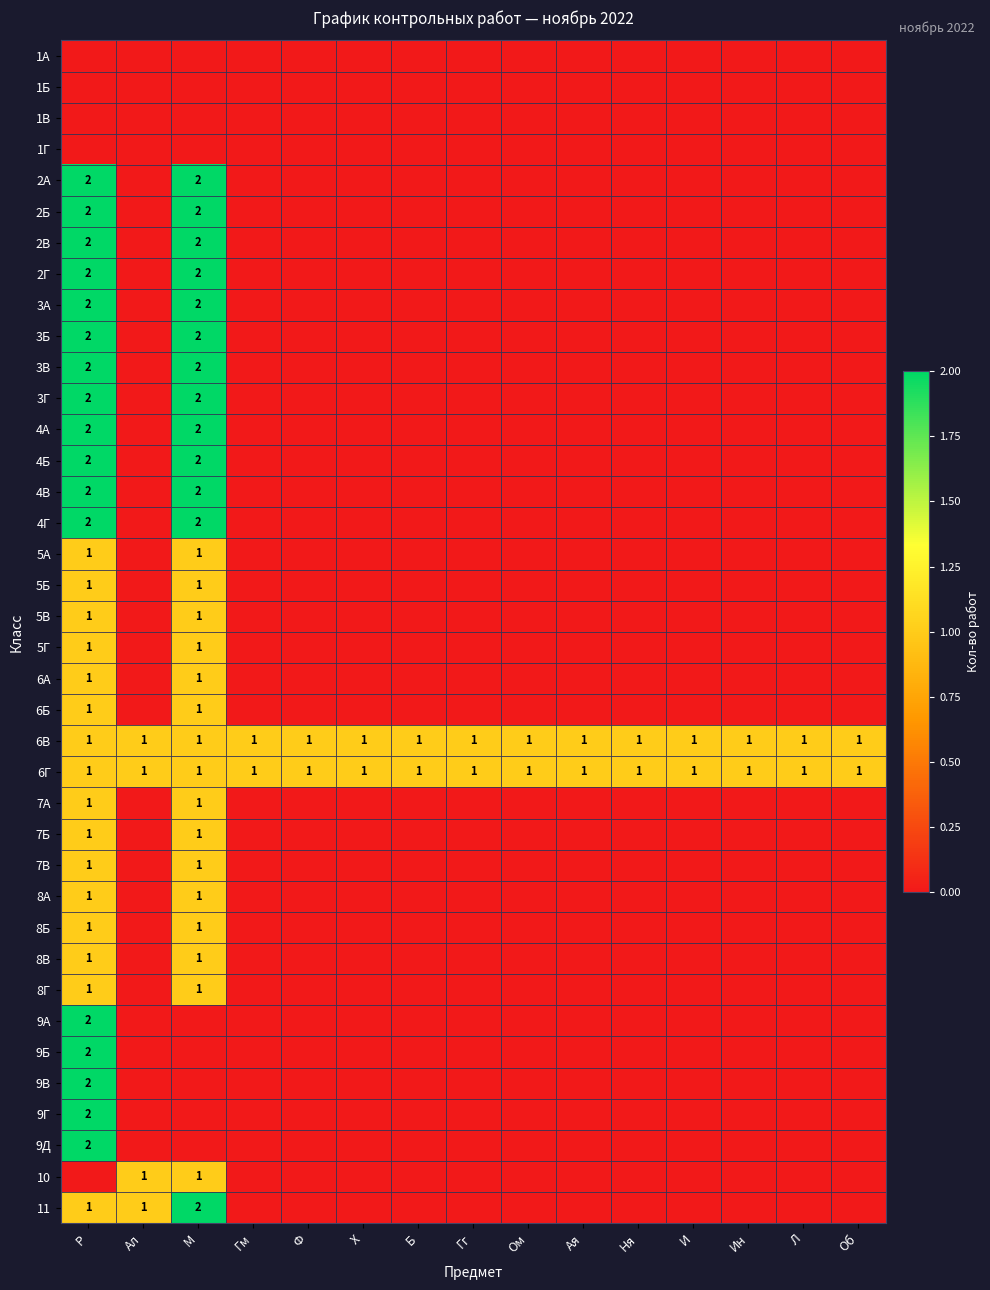

How many 9Б values are between 0 and 1?

14